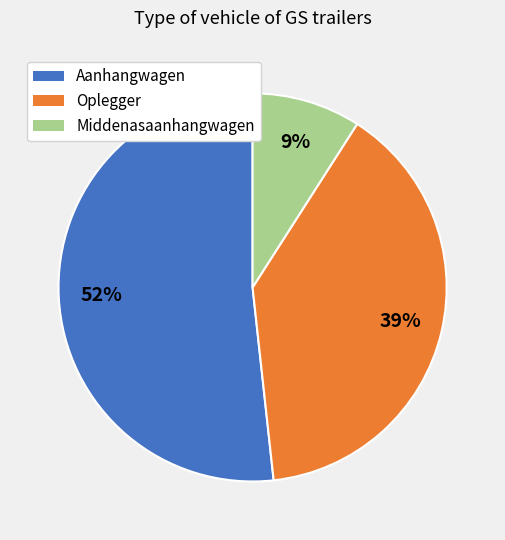

What percentage is the Oplegger slice, to the nearest percent?

39%